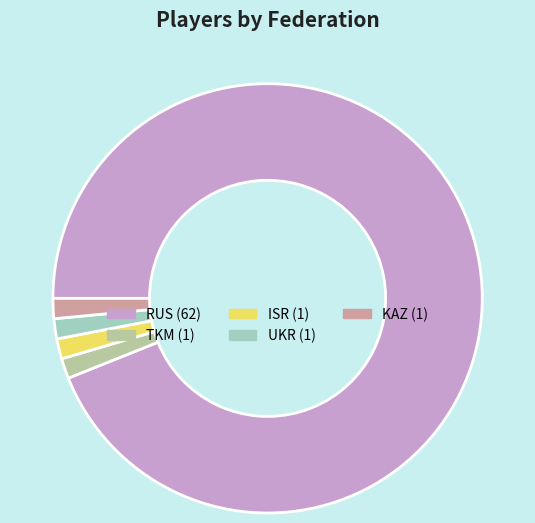

Between RUS and UKR, which is larger?

RUS